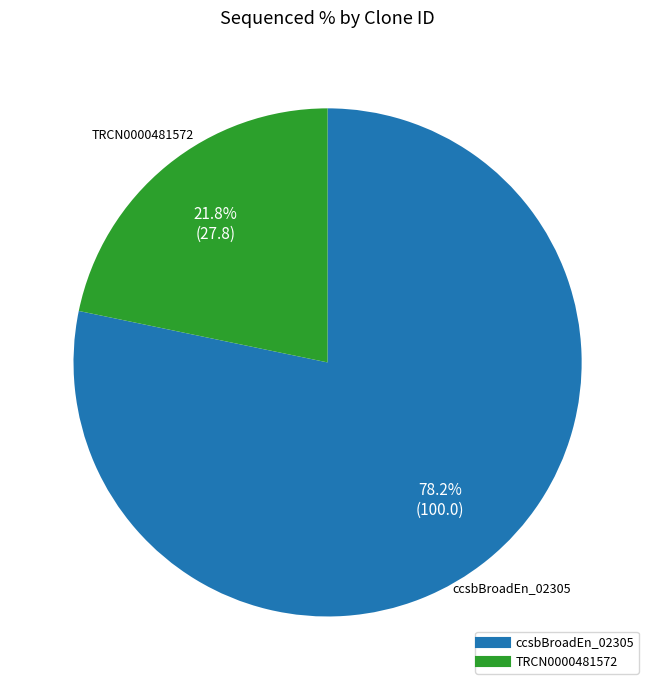

Is there any slice that represents more than half of the pie?

Yes